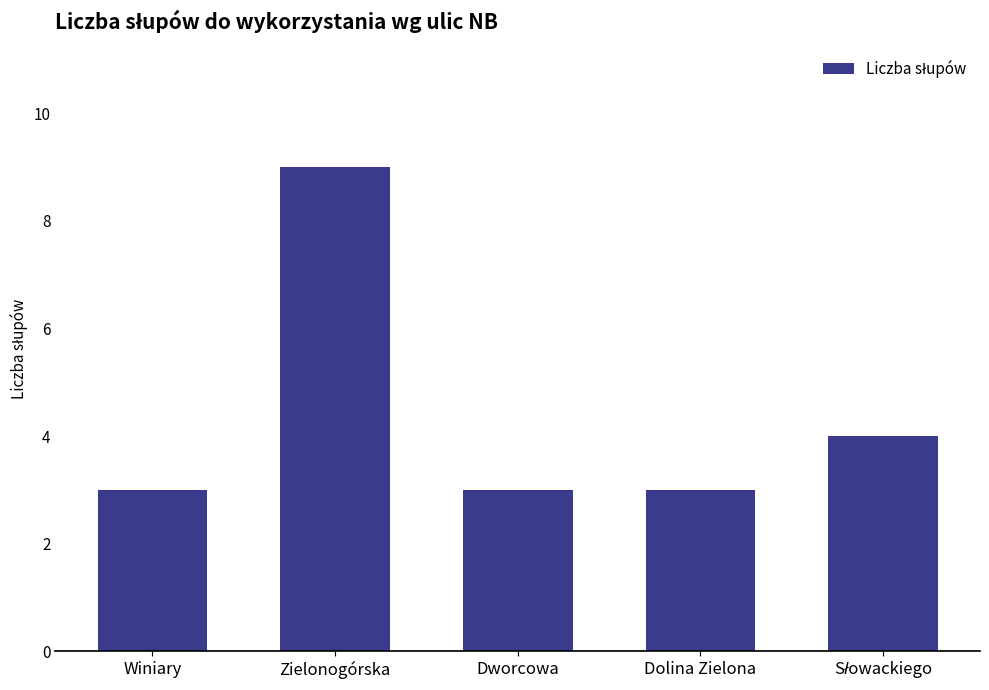

What position from the left is Winiary?

1